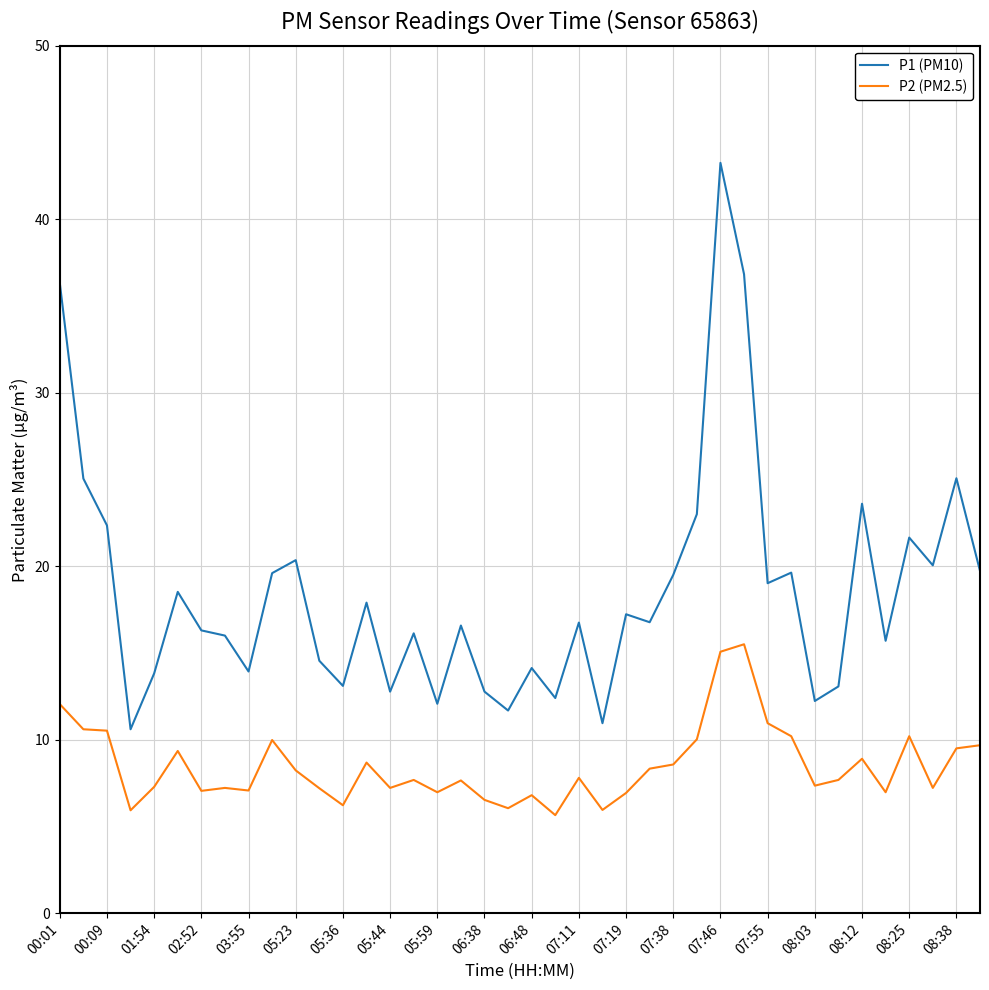

At how many categories does at least one series exceed 7?

40